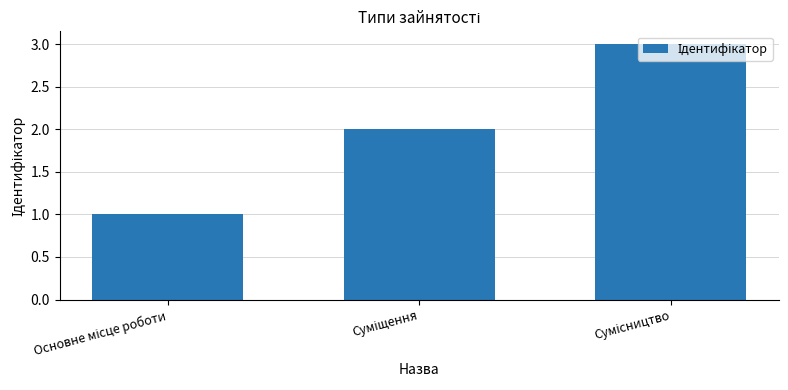

What is the greatest value displayed?

3